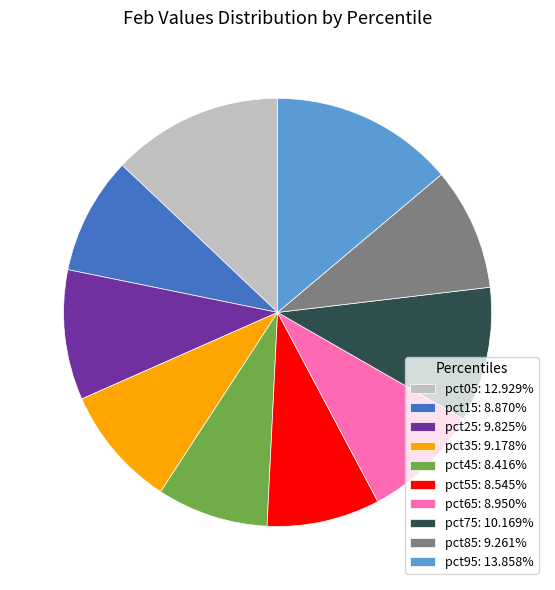

Is there a majority slice in this chart?

No